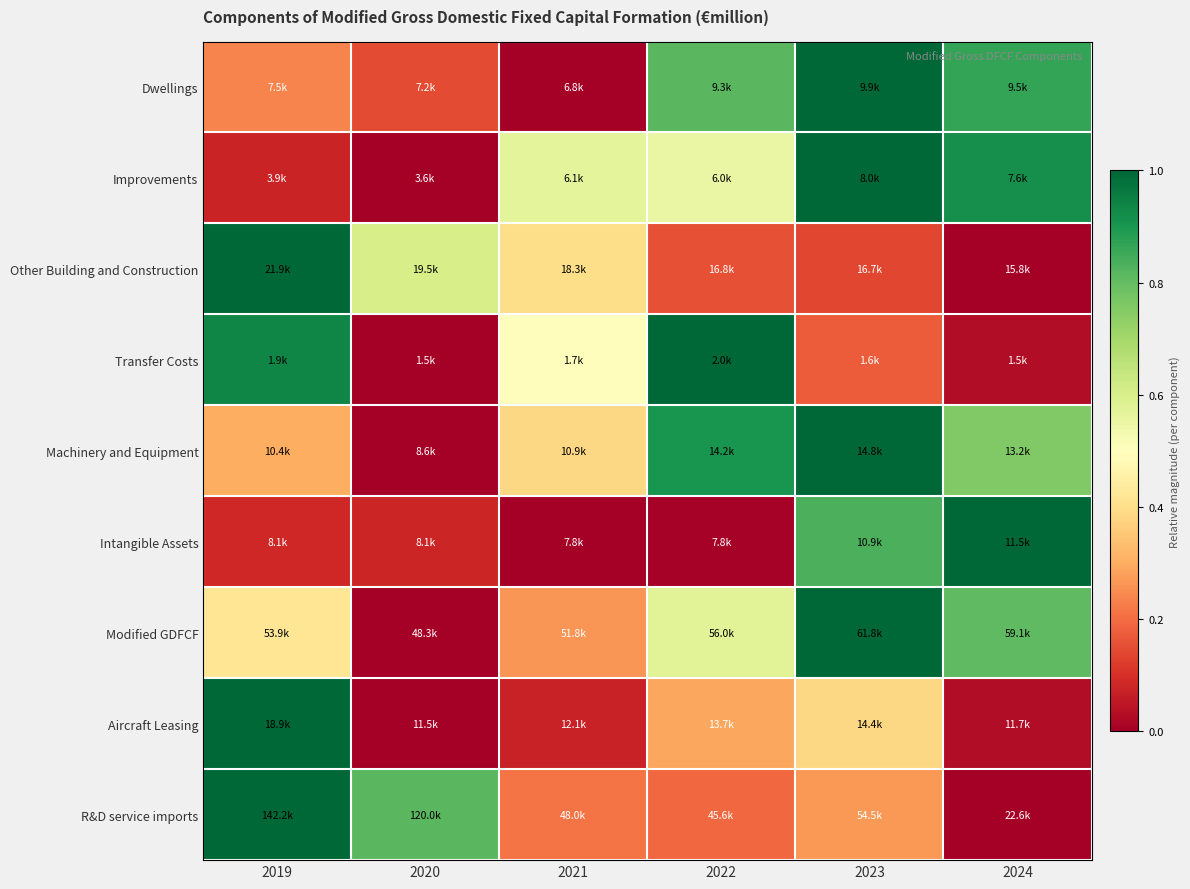

How many distinct data groups are displayed?

9